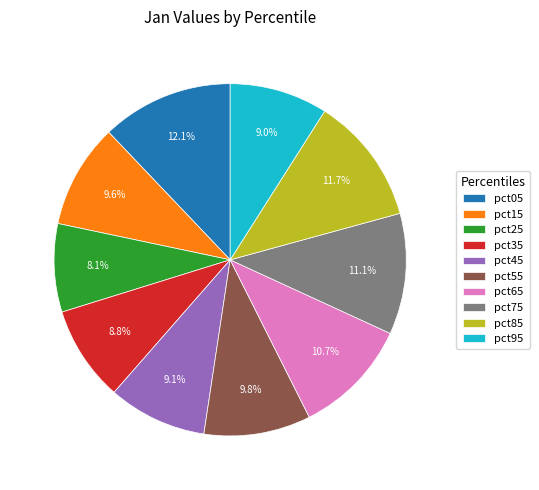

Do pct75 and pct55 together represent more than half of the pie?

No